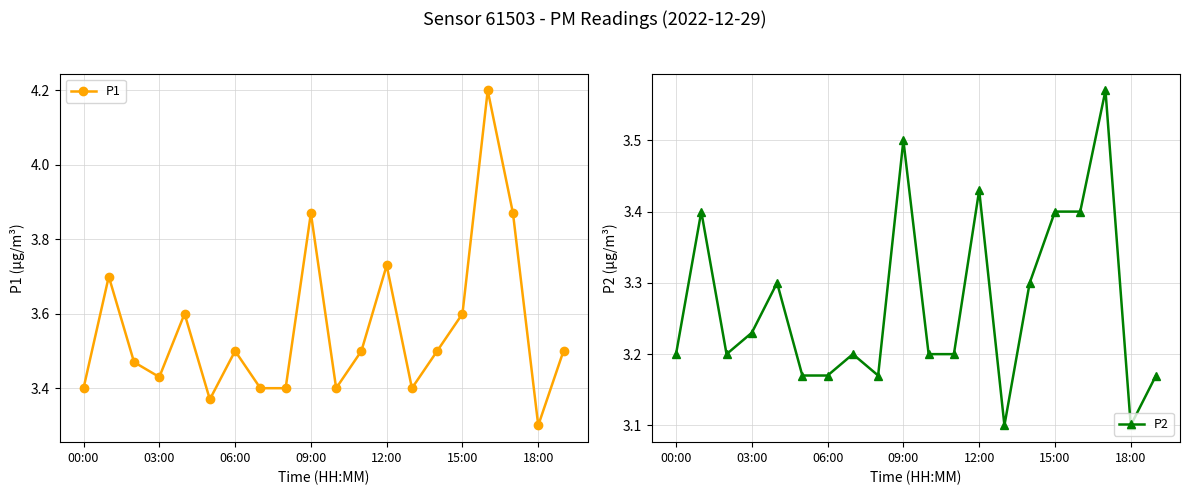

What is the value of the P2 point at the 9th from the left?

3.2